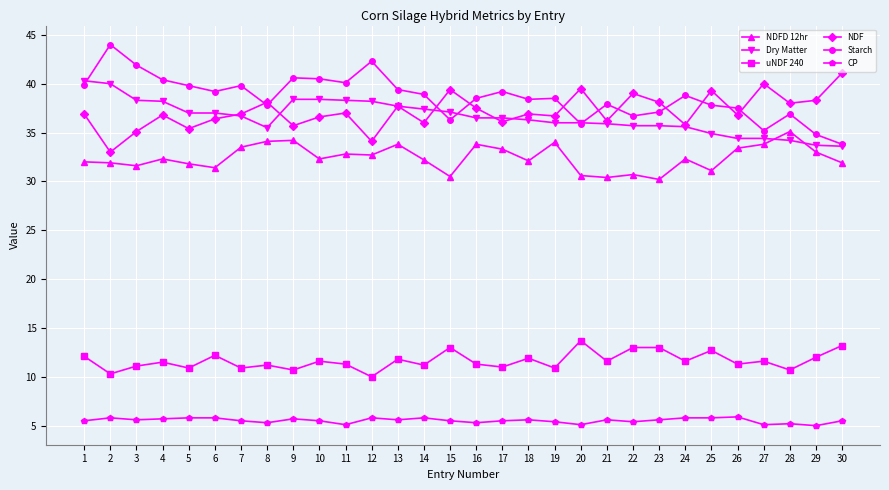

Where is the first local maximum for NDF?

4